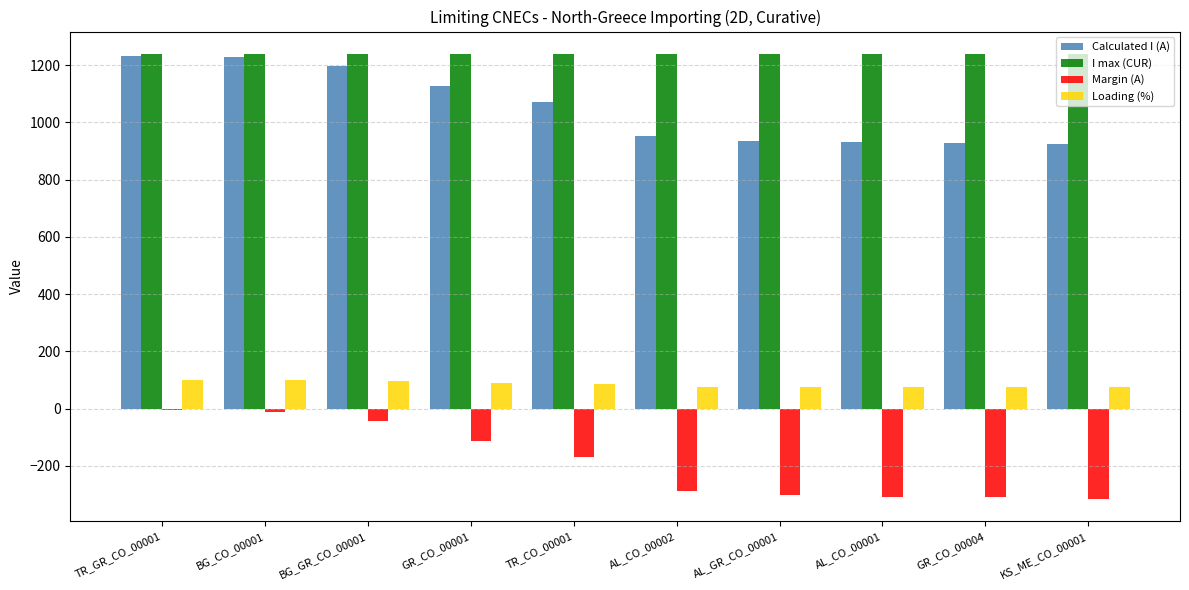

The value of I max (CUR) at KS_ME_CO_00001 is 589. True or false?

False